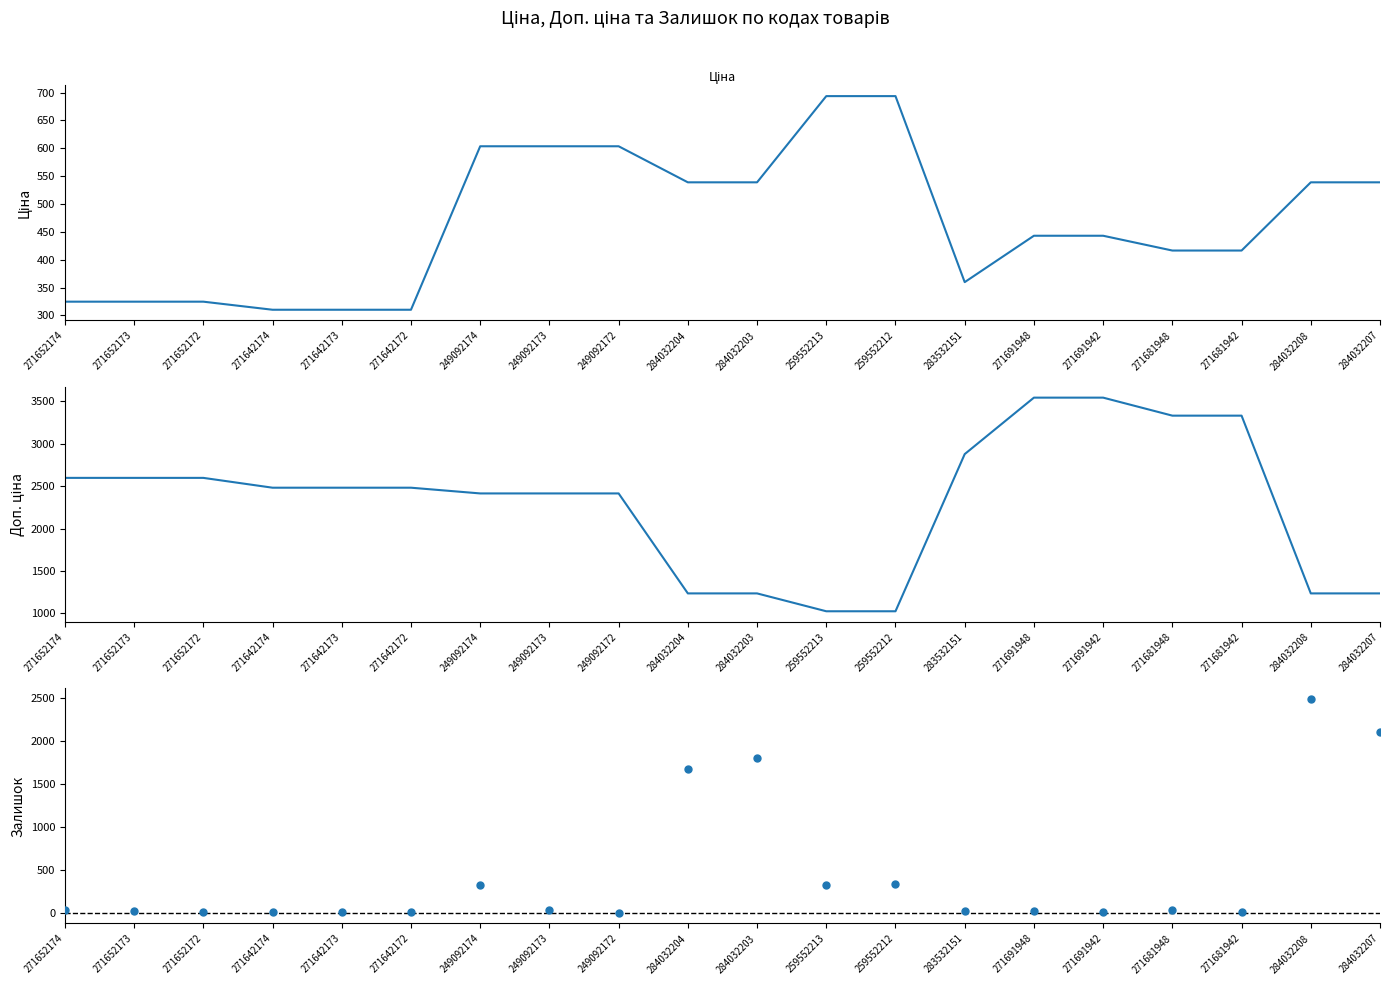

Which series has the widest spread of Y values?

Доп. ціна